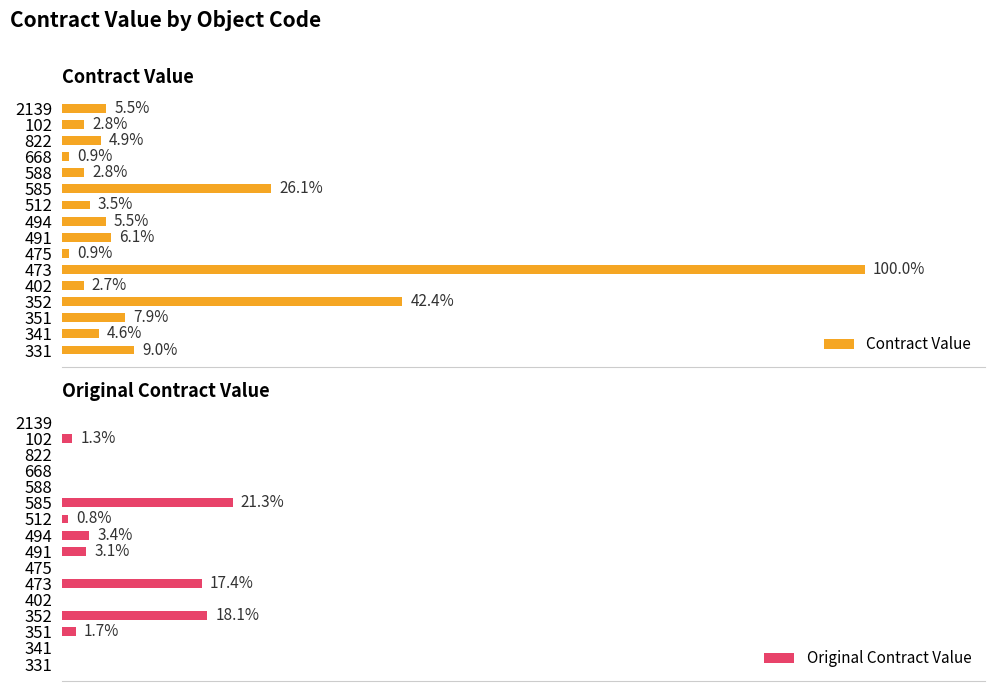

What are all the series names shown in the legend?

Contract Value, Original Contract Value